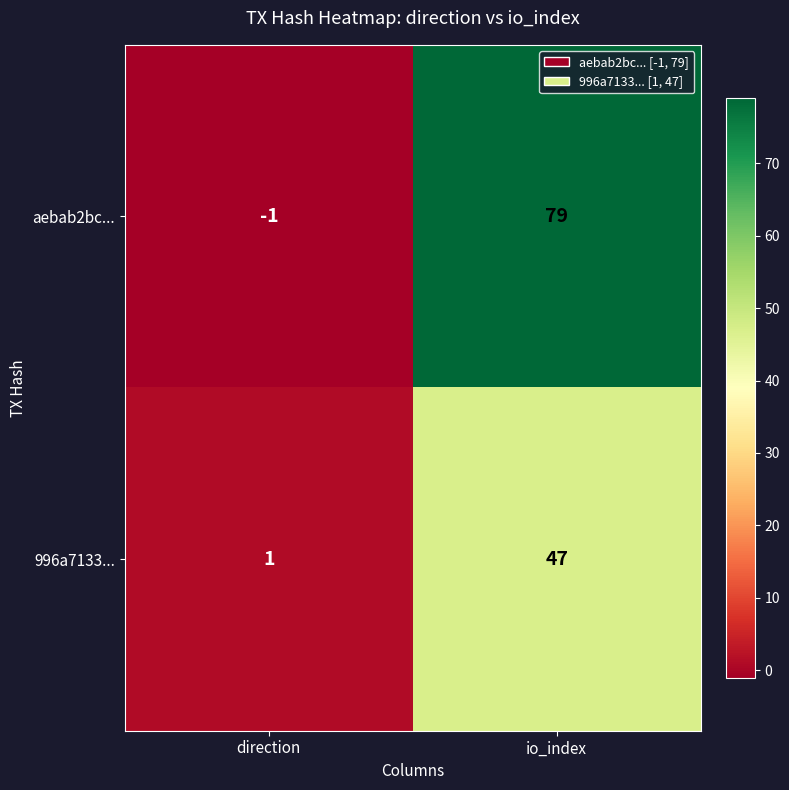

Read the 996a7133... value at io_index.

47